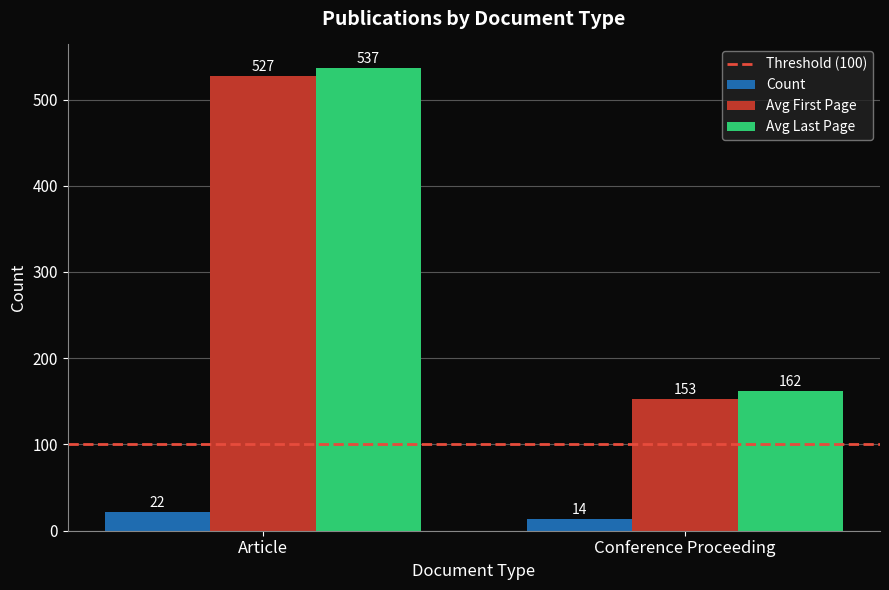

Which label corresponds to the largest value in the chart?

Article